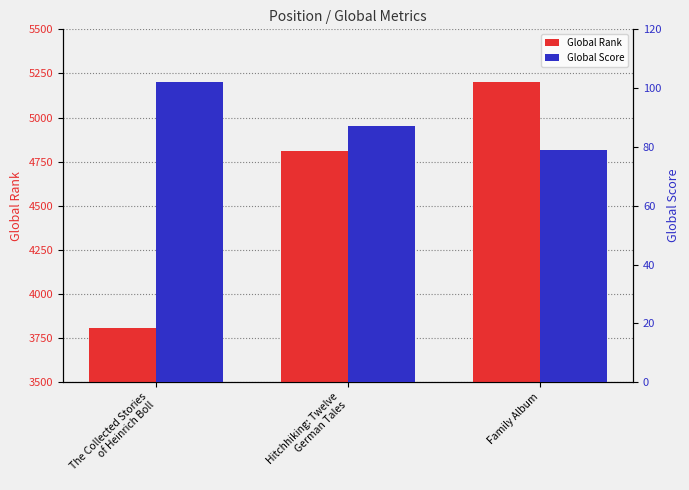

Where is Global Rank nearest to the value 4505?

Hitchhiking: Twelve
German Tales